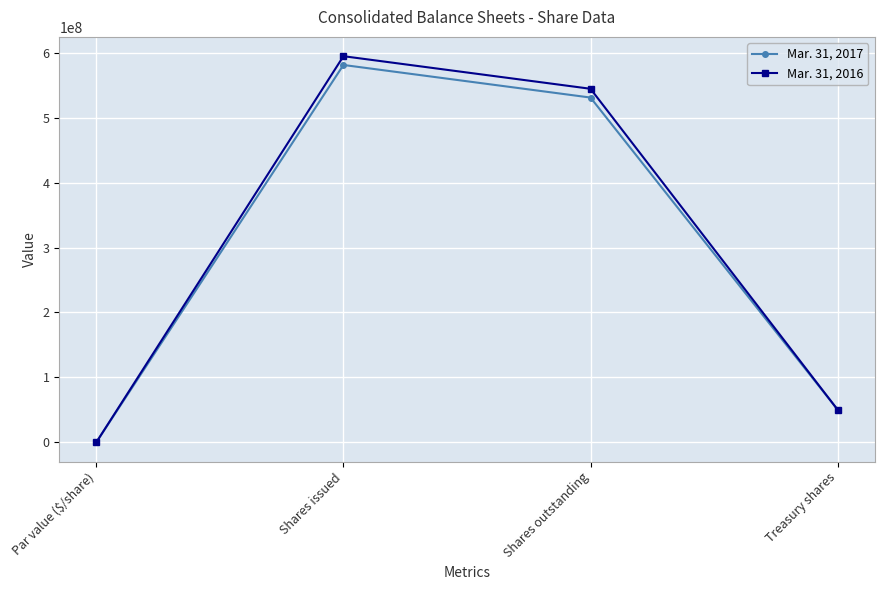

What is the total value across all series at Shares outstanding?

1076118385